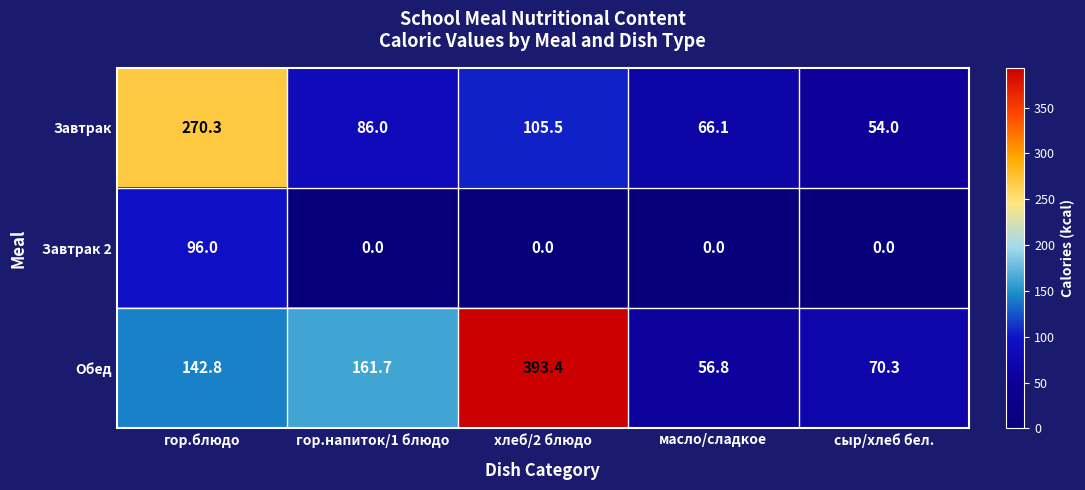

List the series in order of their peak value, lowest first.

Завтрак 2, Завтрак, Обед